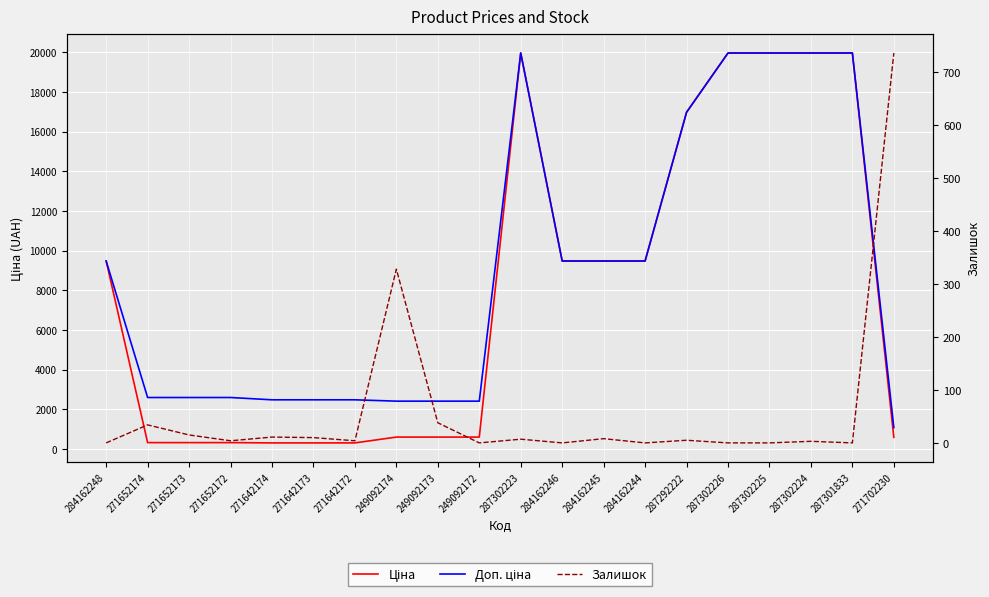

The Доп. ціна series shows 3595.6 at 271652172. True or false?

False